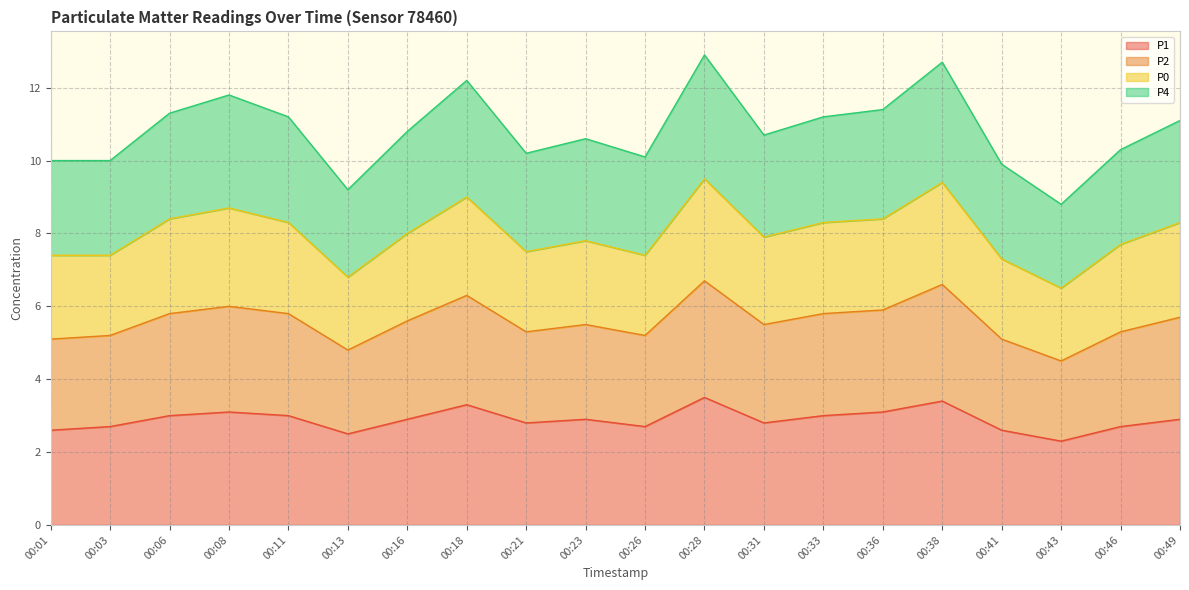

True or false: P4 has a value of 3.6 at 00:41.

False